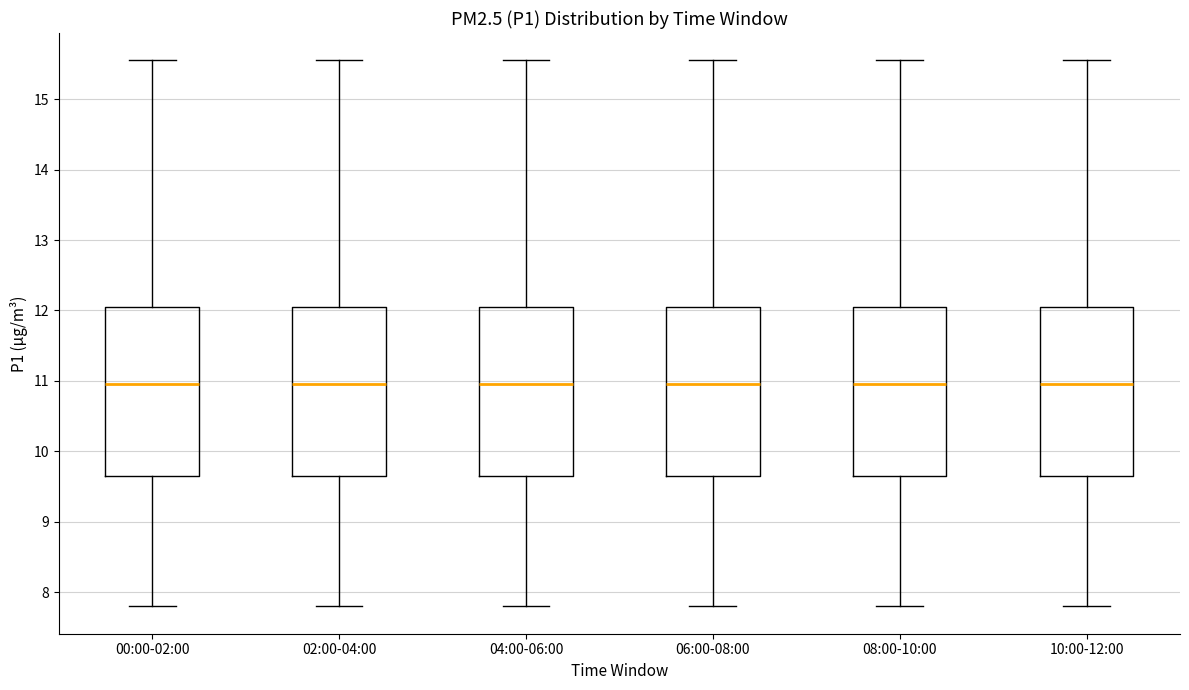

Where is the lower edge of the box for 10:00-12:00 on the y-axis? The values are not printed on the chart, so give them approximately, as read against the axis.

9.7